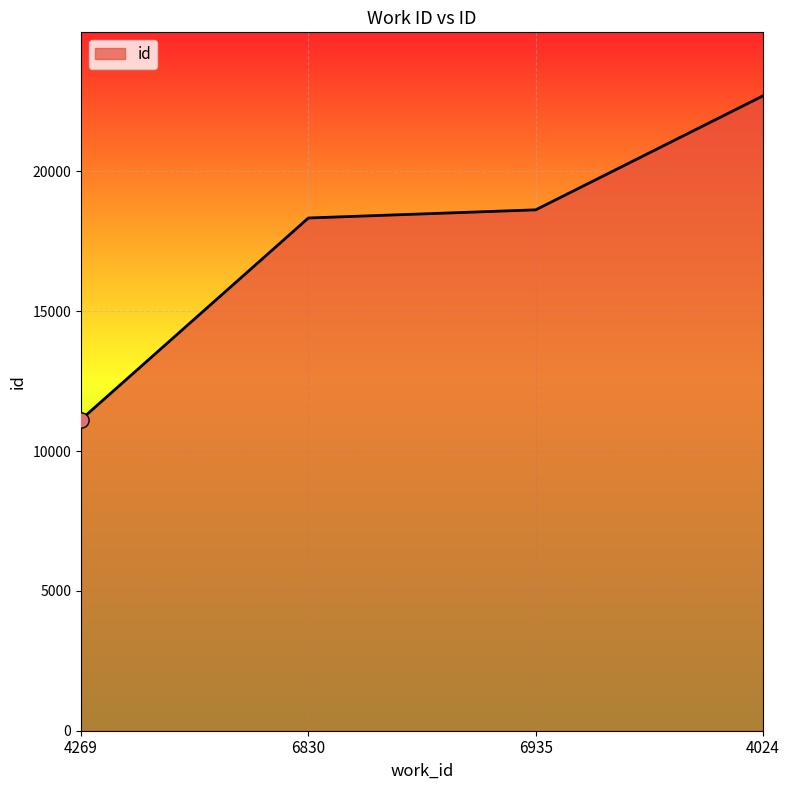

Between 4269 and 6935, which is larger?

6935